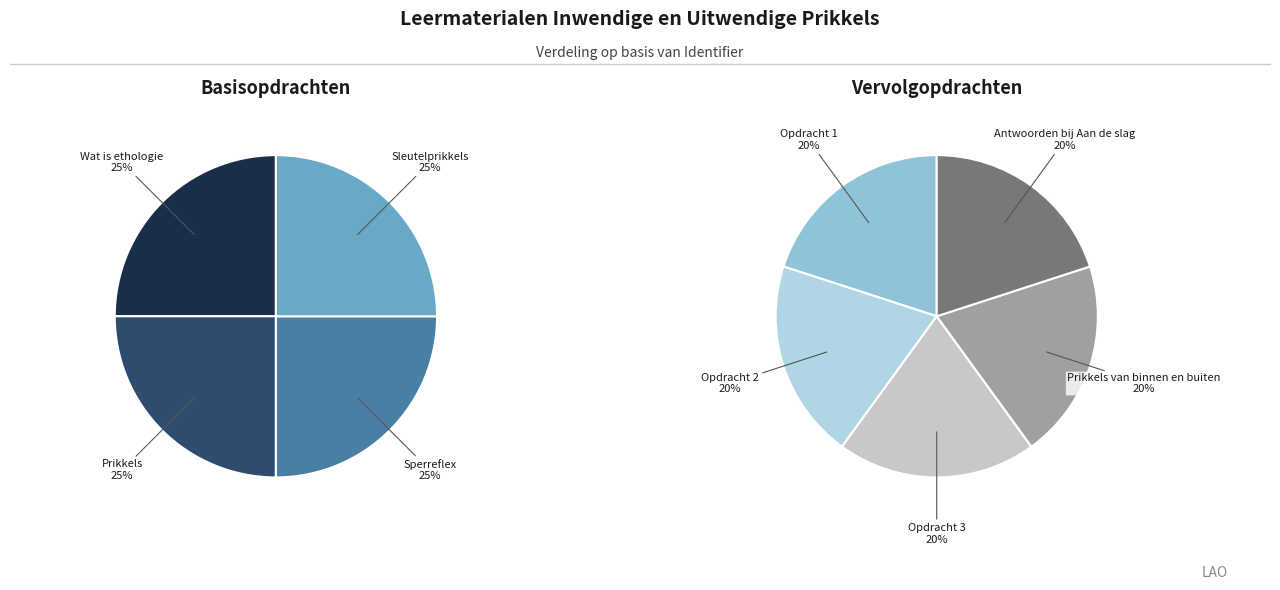

How many segments does this pie chart have?

9